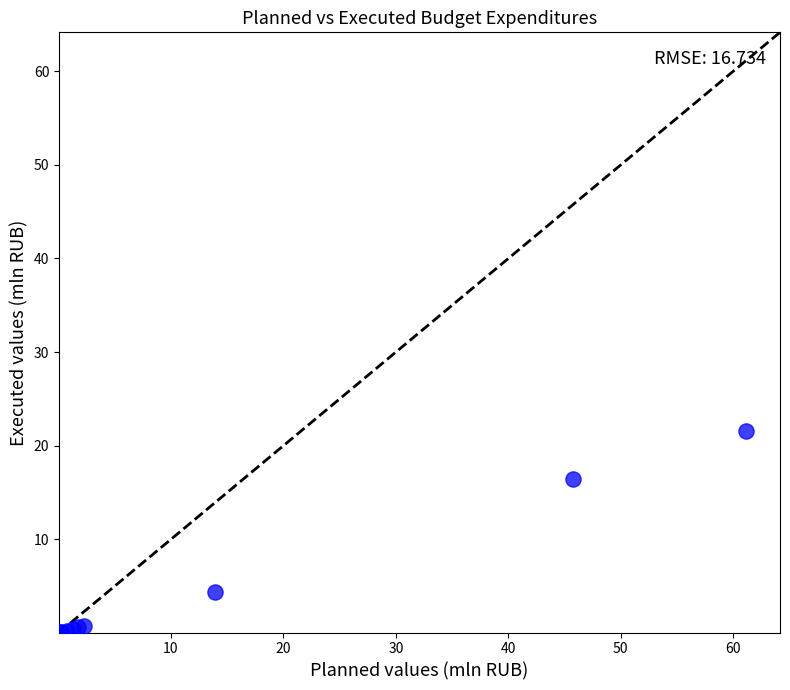

What Y value in the scatter plot is closest to 10?

4.4